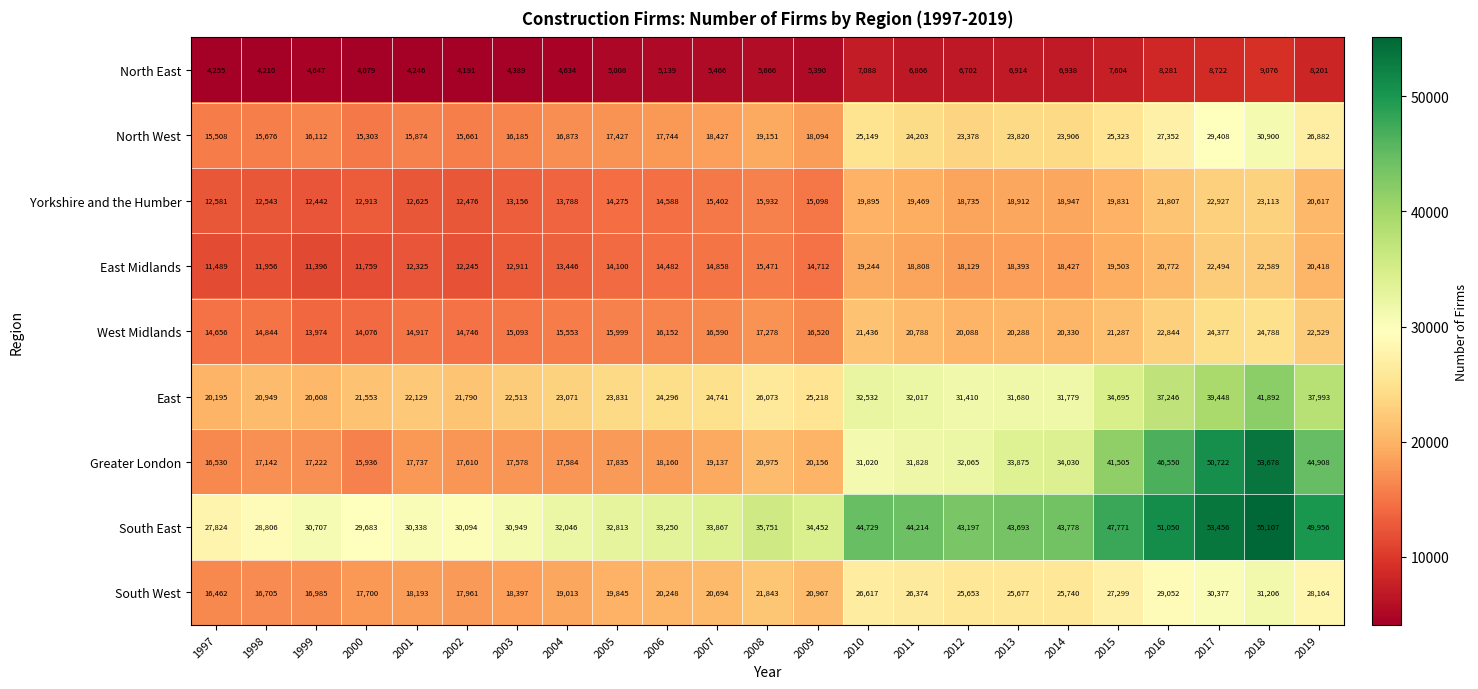

The value of North East at 2018 is 9076. True or false?

True